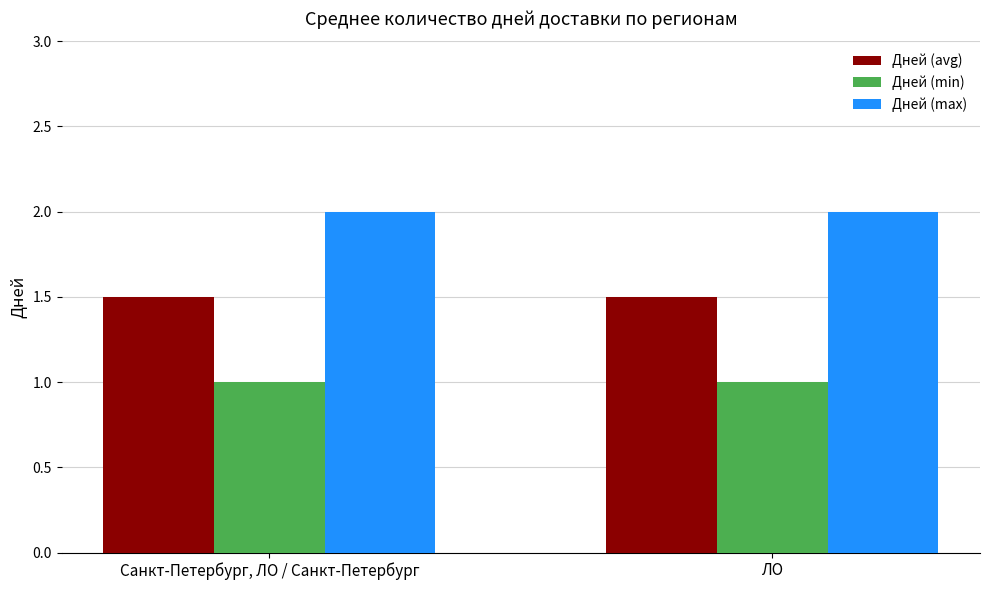

Does the chart contain any negative values?

No